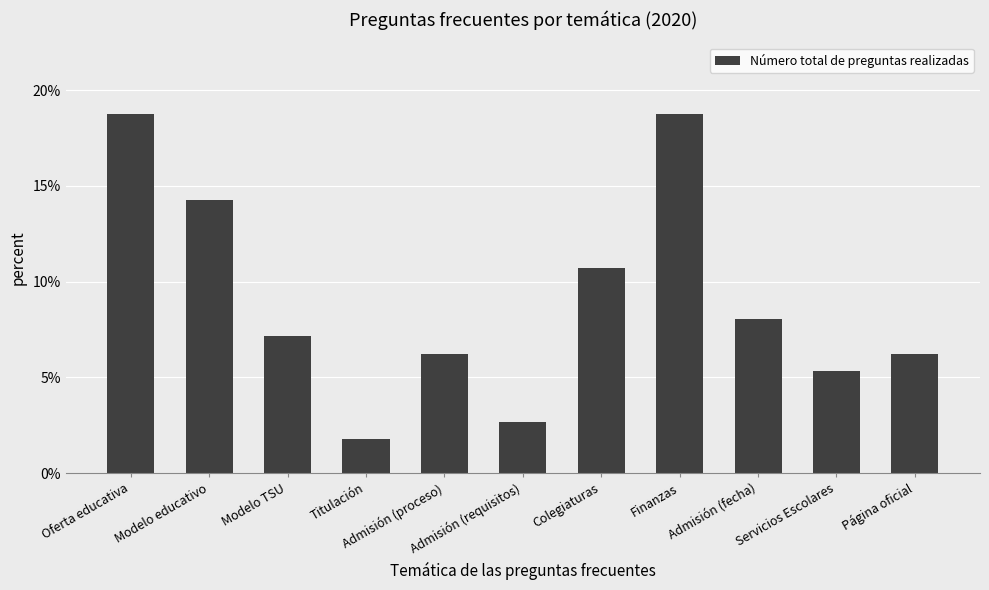

What is the difference between the second highest and second lowest values?

16.1